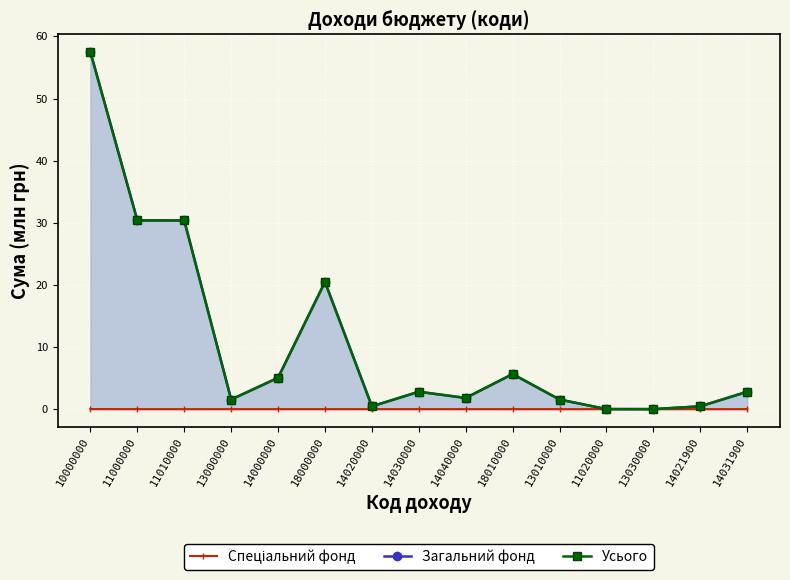

What is the greatest value displayed?

57.5